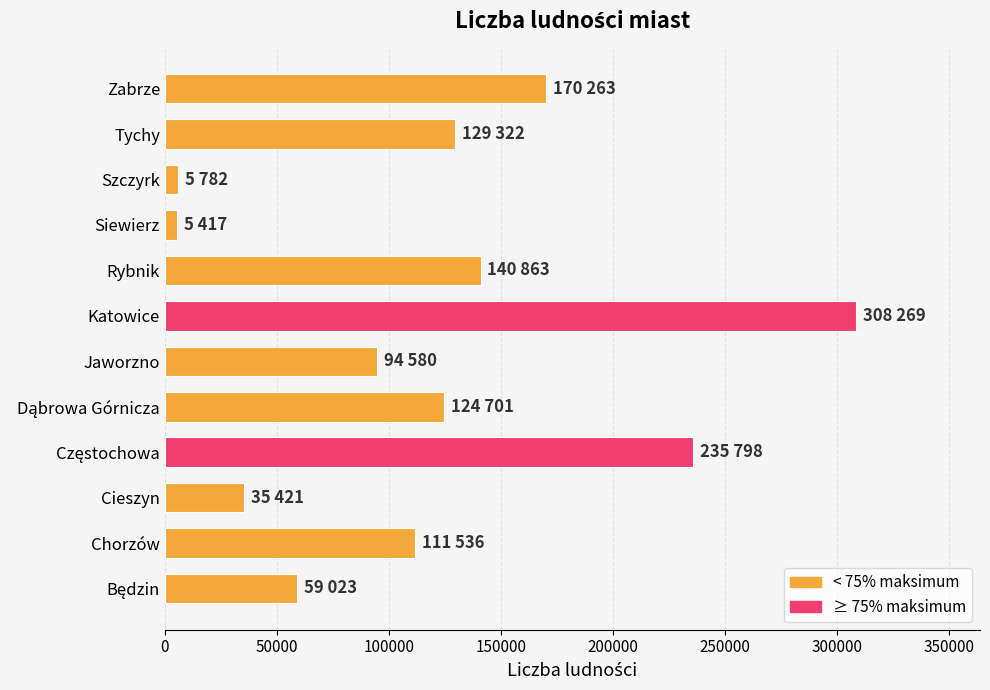

What is the change in value from Cieszyn to Tychy?

+93901